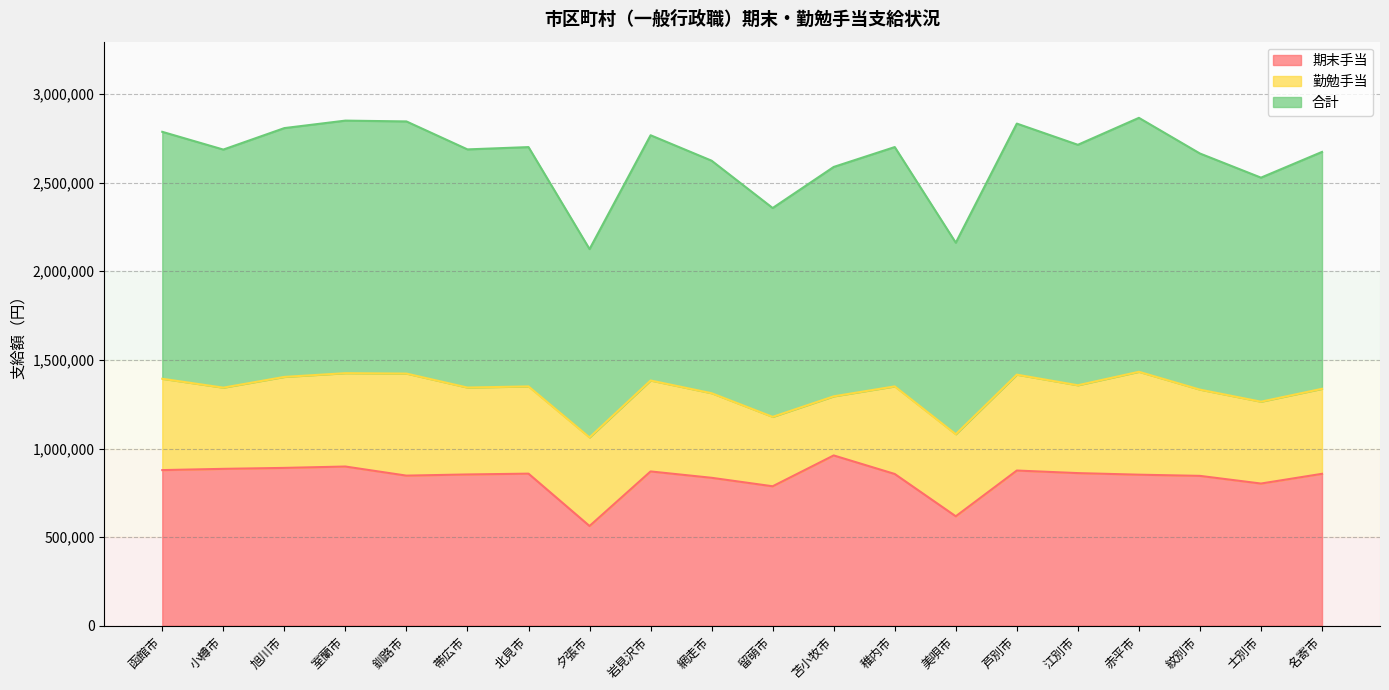

What is the sum of all 期末手当 values?

16695000